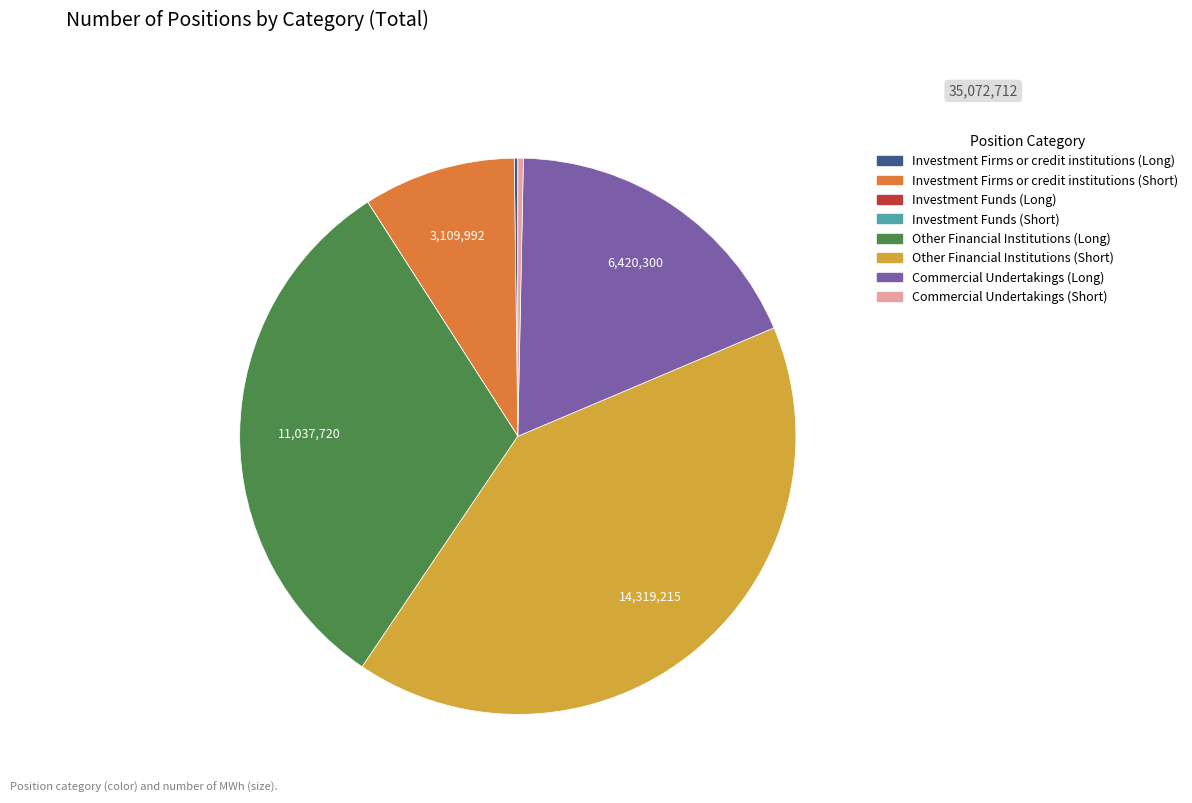

Is it true that Investment Firms or credit institutions (Short) is 9% of the pie?

True